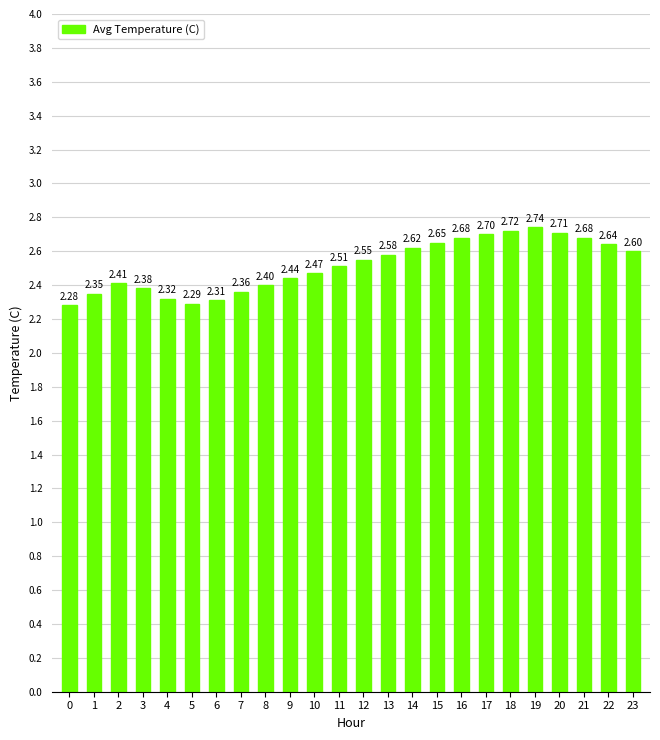

What is the ratio of the value at 1 to the value at 11?

0.9